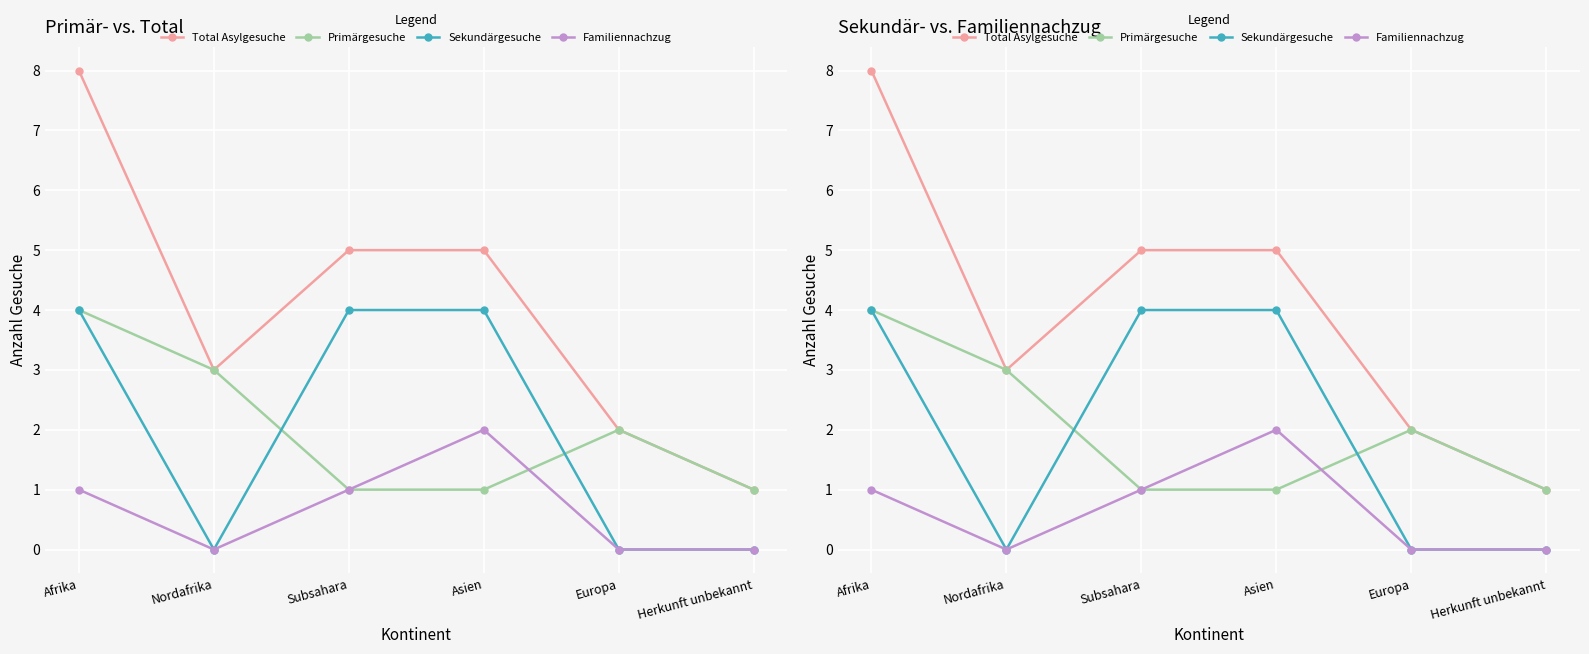

At which category is the sum across all series the highest?

Afrika